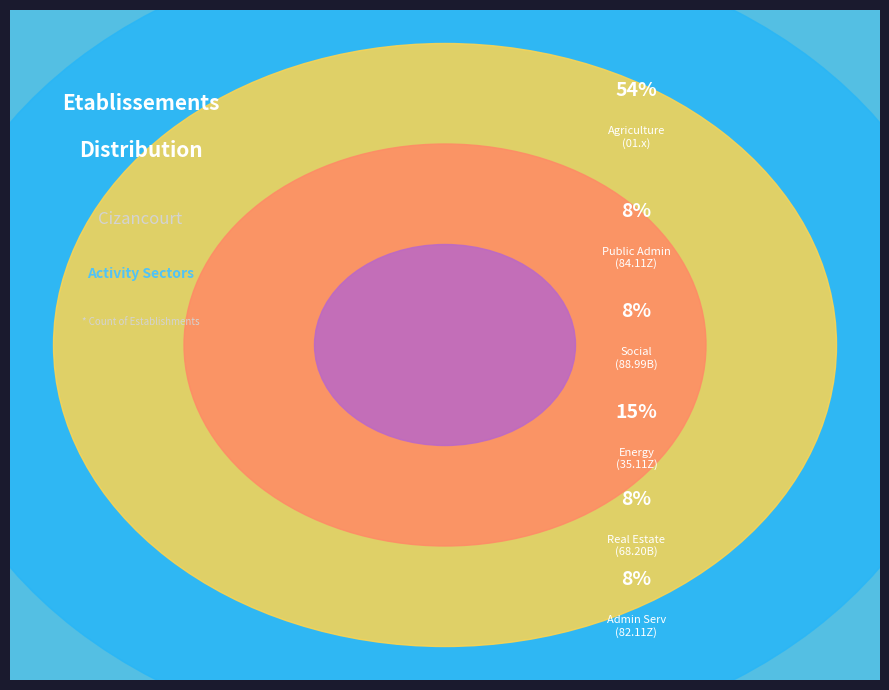

To the nearest percent, what percentage of the pie is 68.20B?

8%